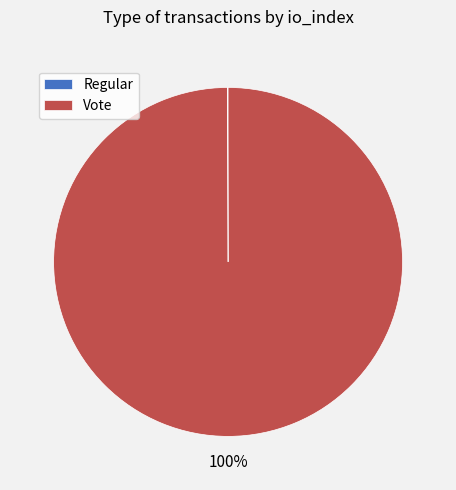

The Vote slice represents 90% of the pie. True or false?

False